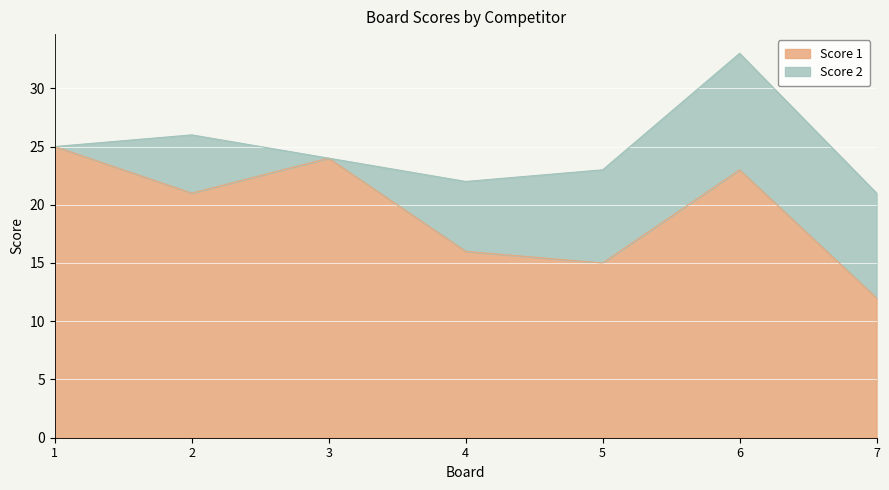

What is the change in value from 2 to 3?

+3